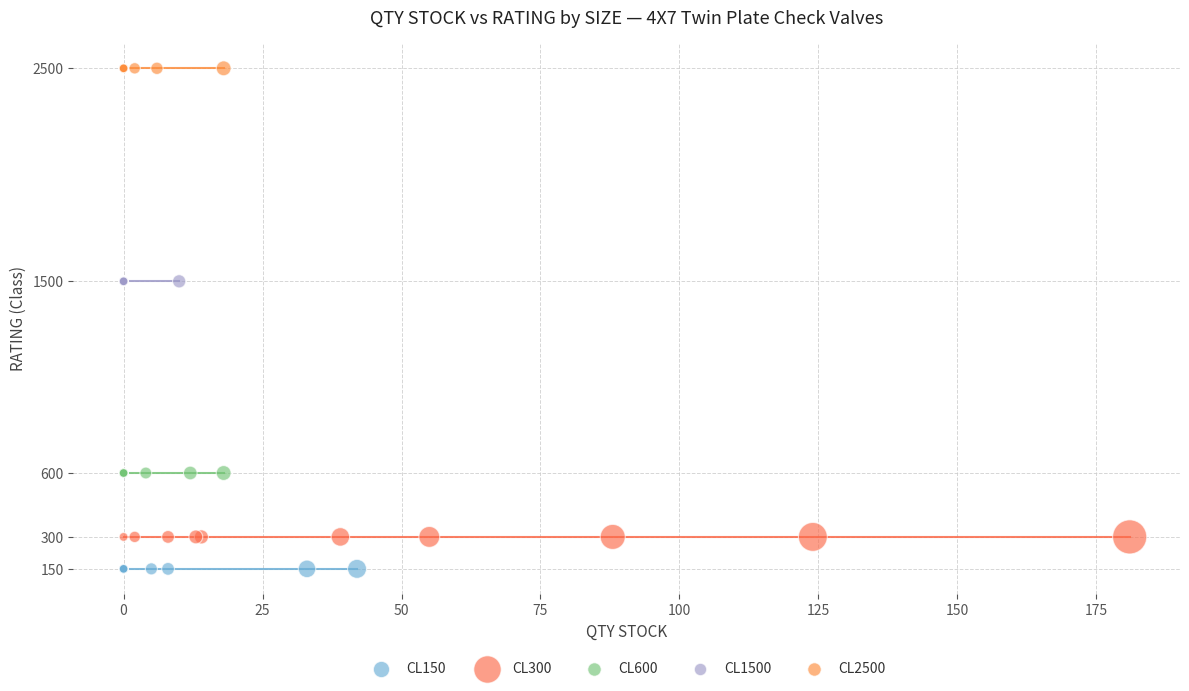

Which series reaches the minimum Y coordinate?

CL150